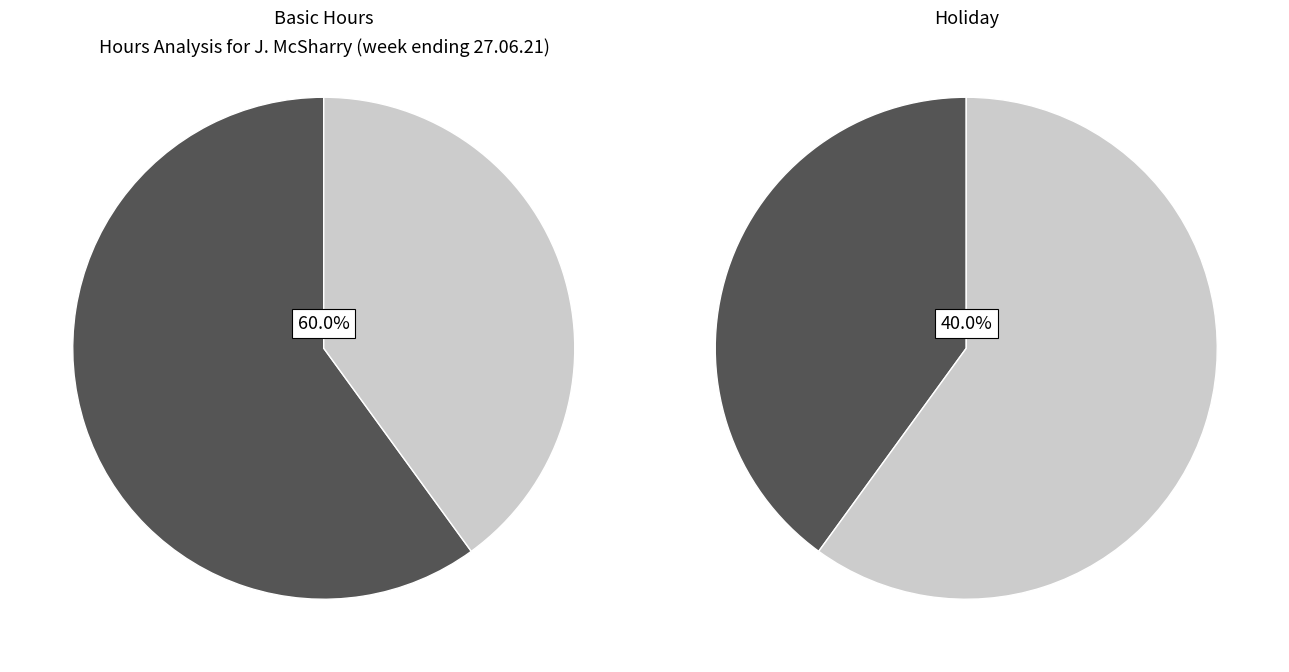

To the nearest percent, what percentage of the pie is Basic Hours?

60%